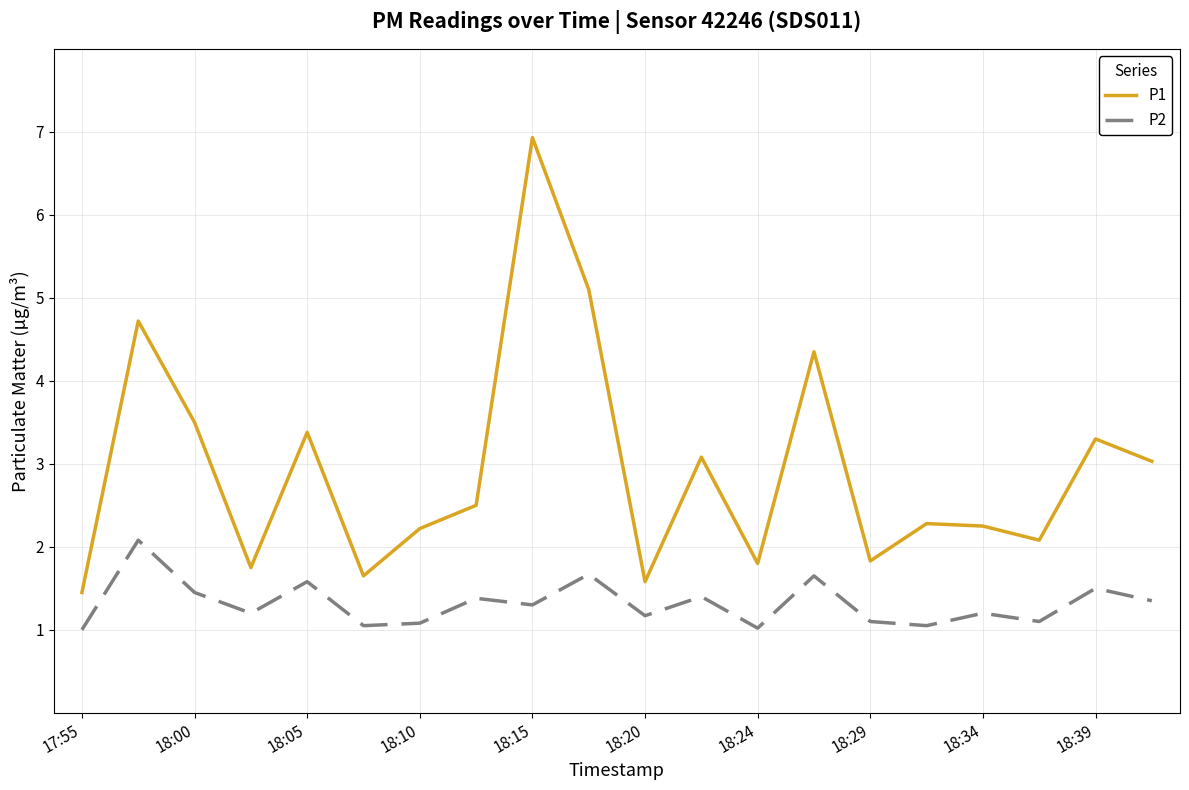

What is the smallest value displayed?

1.0